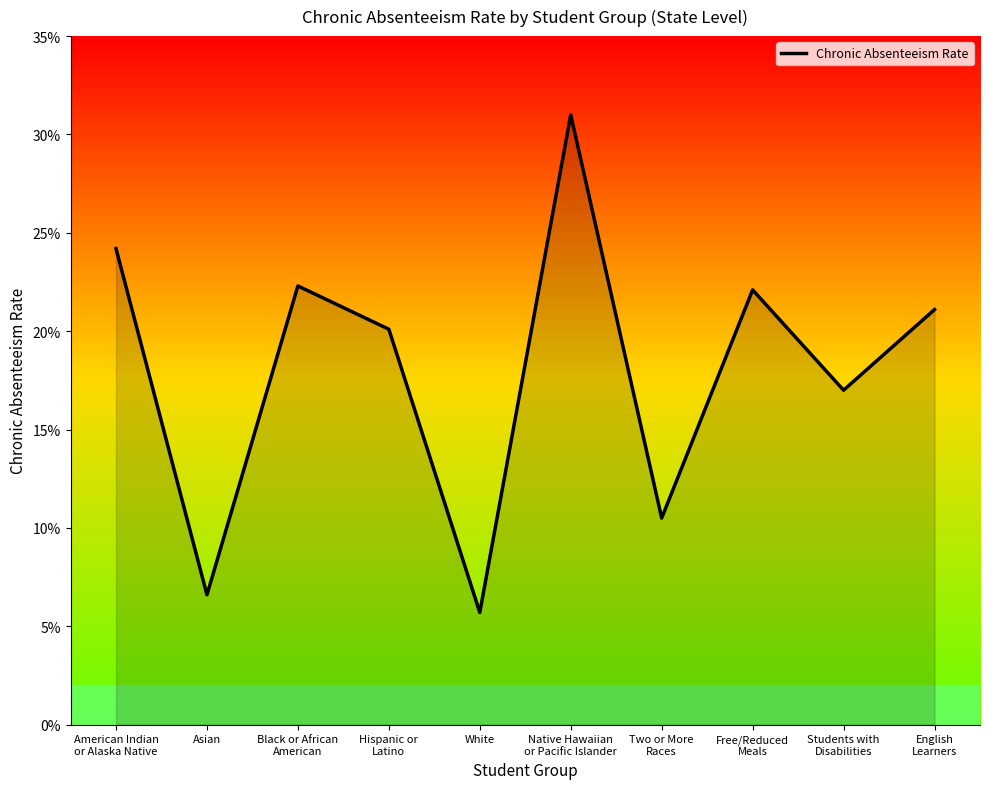

Where is the first local minimum?

Asian